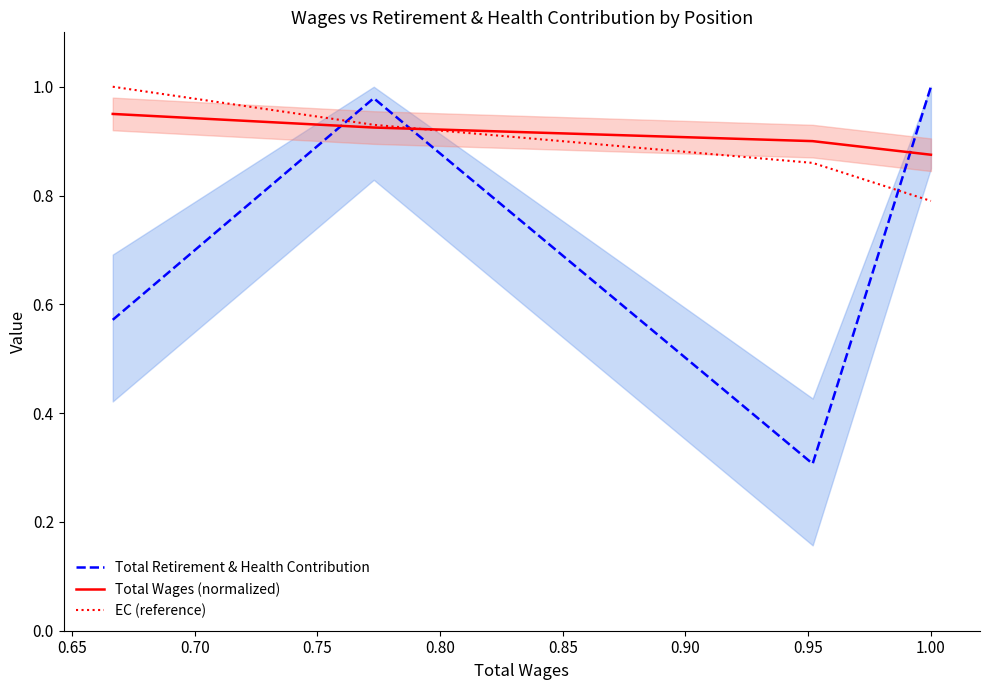

What is the sum of all Total Wages (normalized) values?

3.6